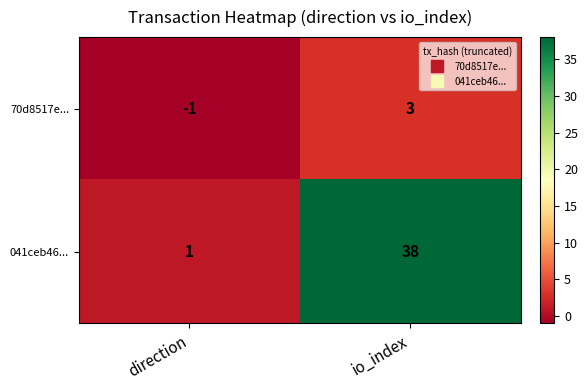

What is the average value of the 041ceb46... series?

20